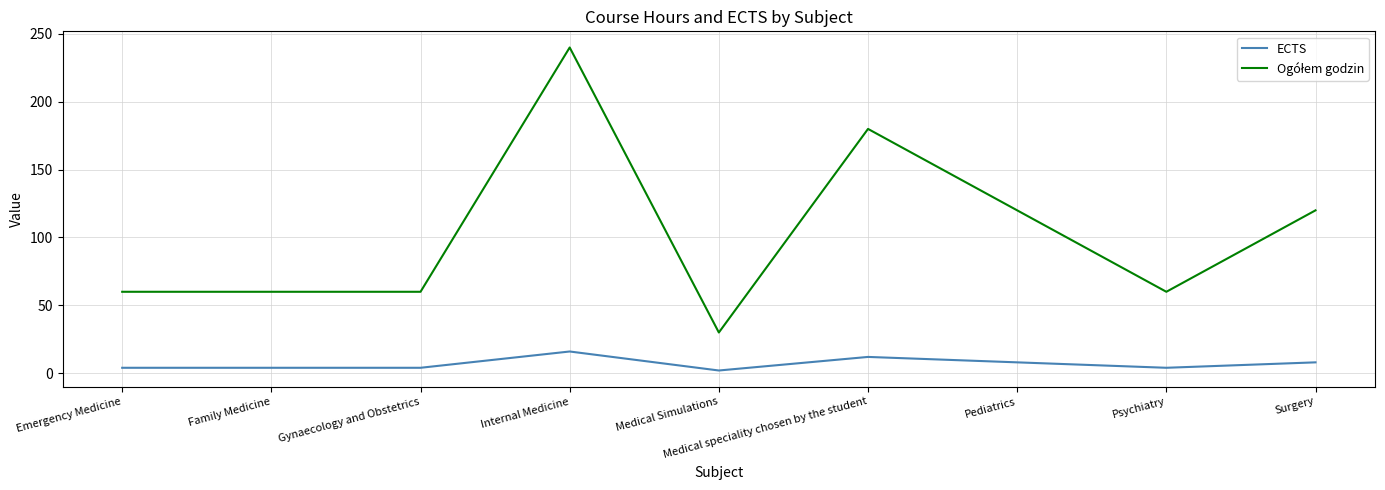

Which label corresponds to the largest value in the chart?

Internal Medicine